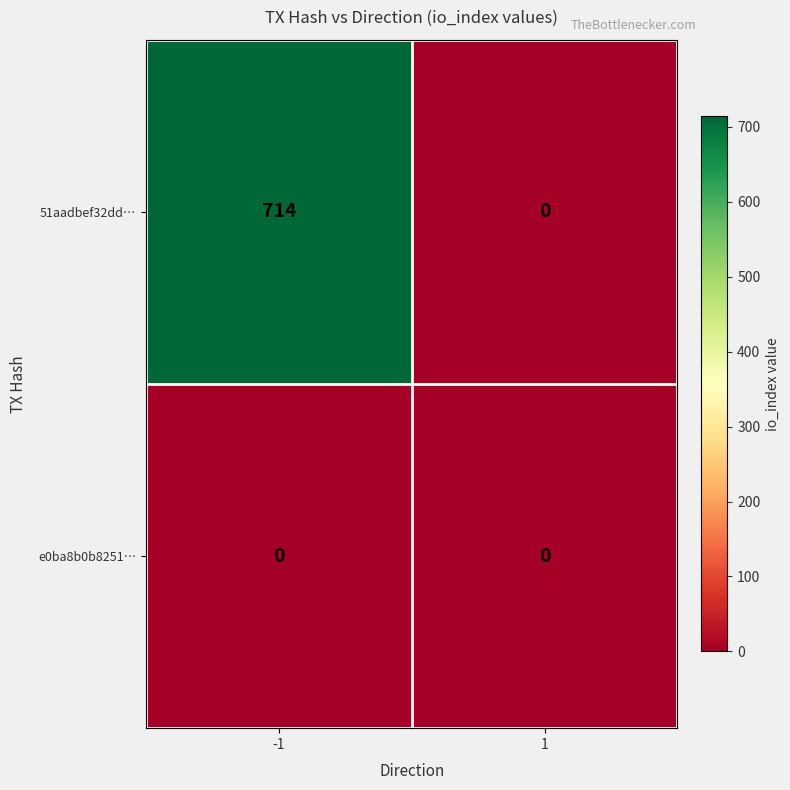

Reading left to right, what are all the values shown in this chart?

51aadbef32dd…: -1=714	1=0
e0ba8b0b8251…: -1=0	1=0